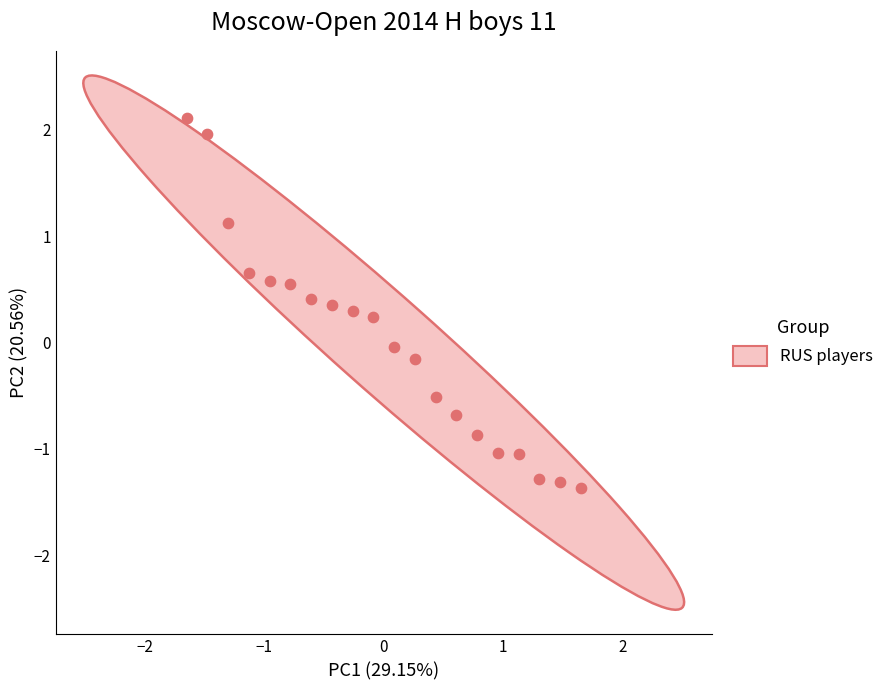

What is the range of X values (max minus min)?

3.3